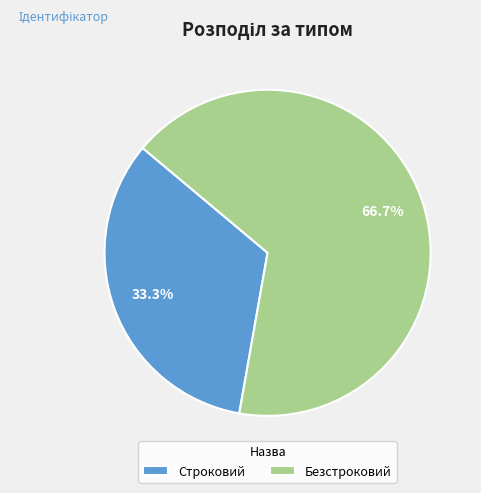

What is the ratio of the value at Строковий to the value at Безстроковий?

0.5